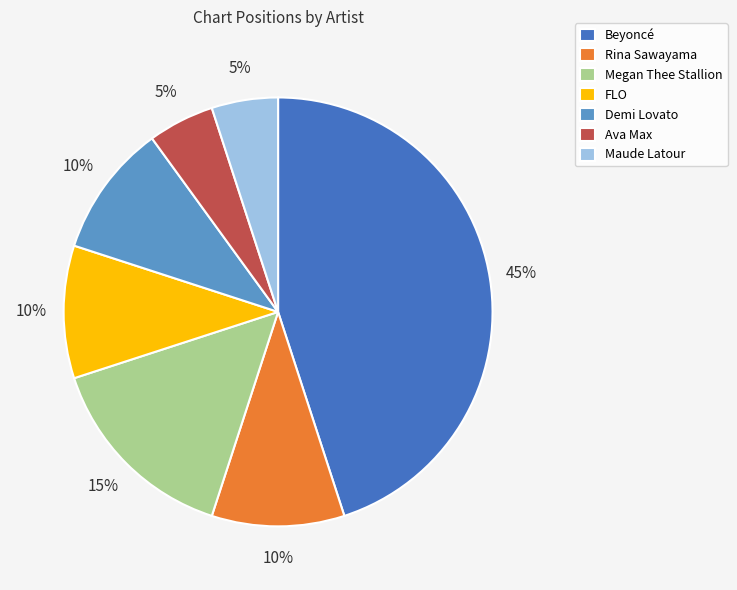

Combined, do Rina Sawayama and Maude Latour account for over 50%?

No